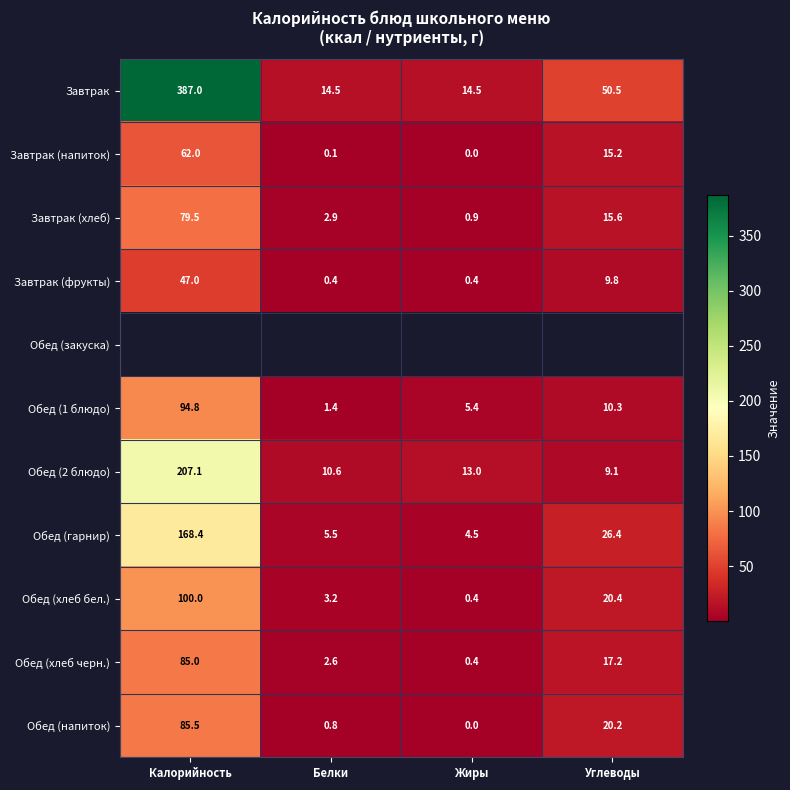

What is the sum of the Обед (хлеб черн.) values at Жиры and Белки?

3.0